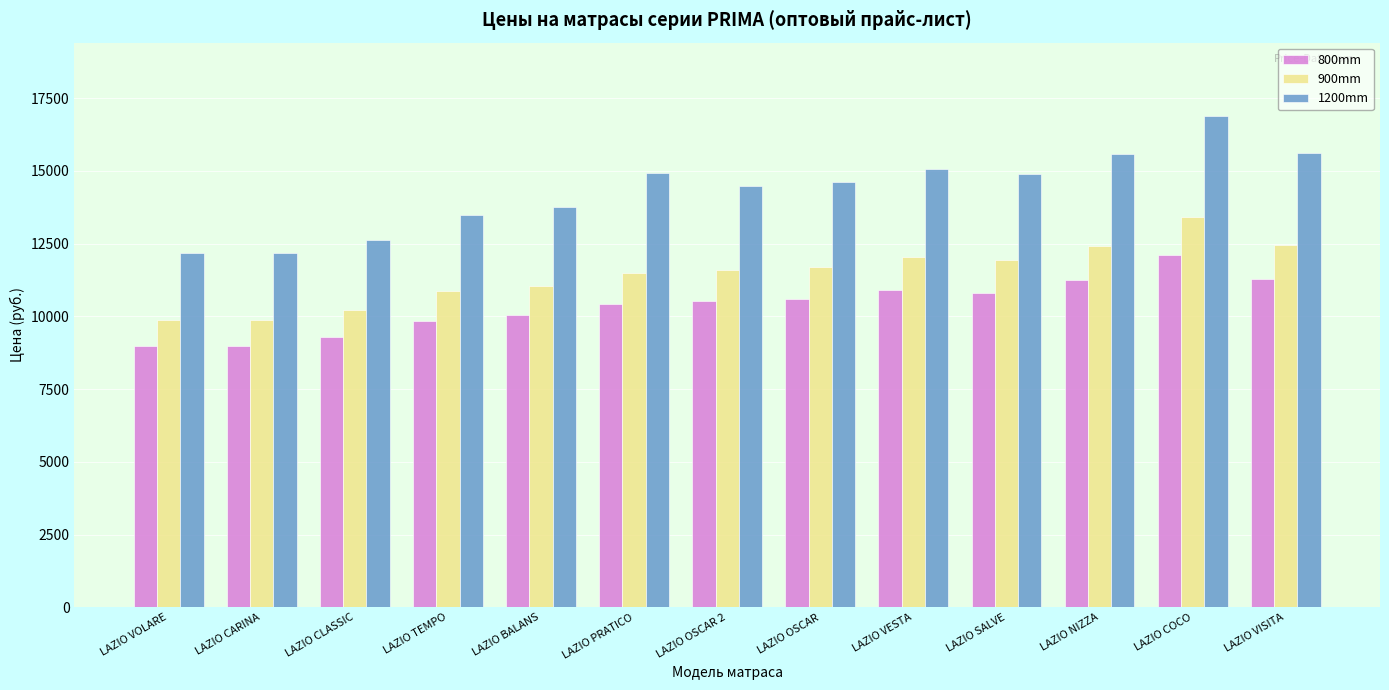

What is the label of the 6th bar from the right?

LAZIO OSCAR